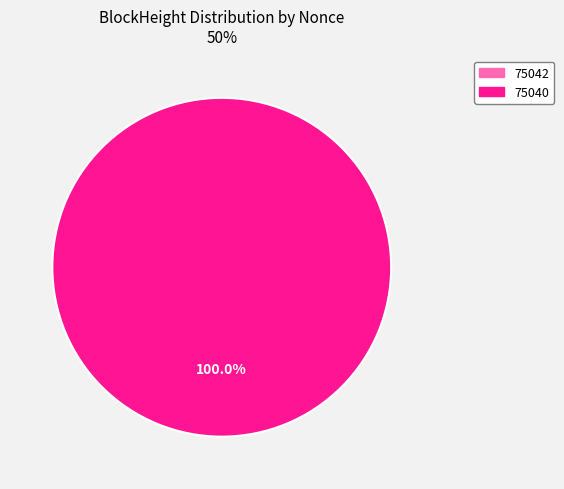

To the nearest percent, what is the average slice percentage?

50%